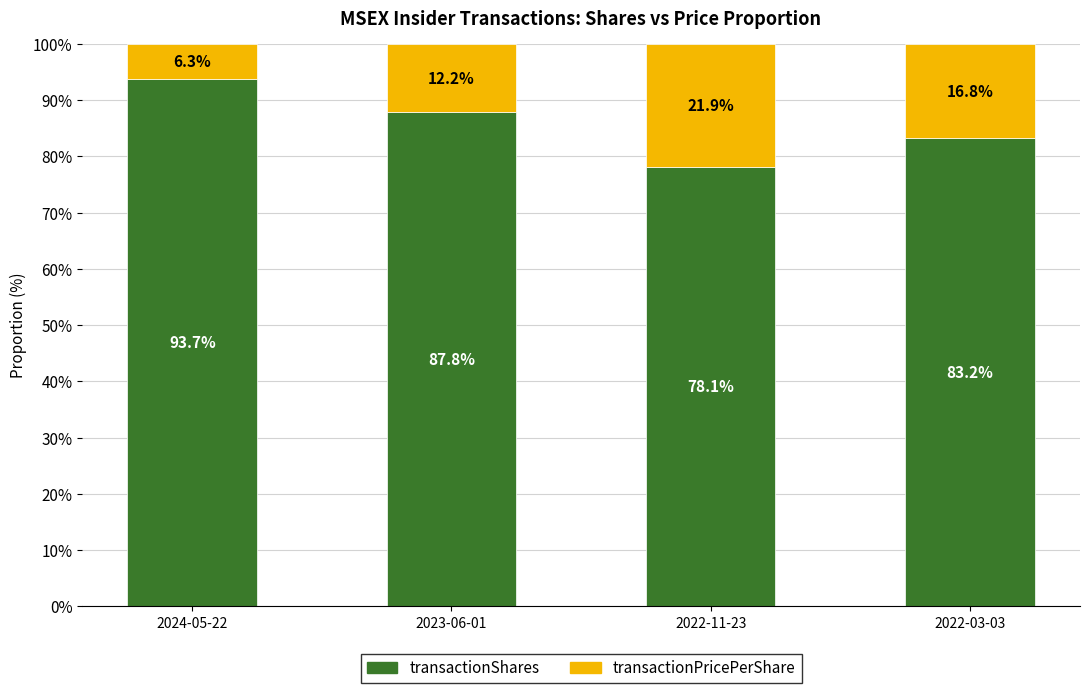

At which label does transactionShares first exceed 87?

2024-05-22